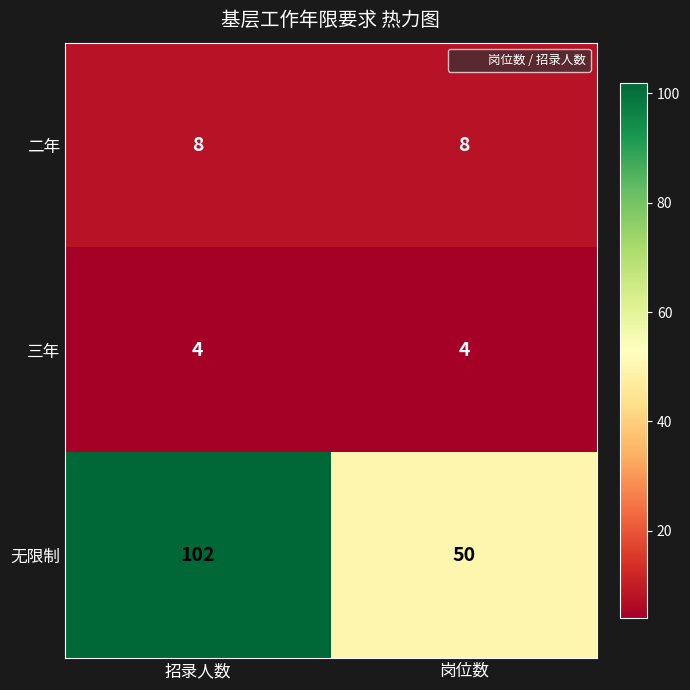

What is the total value across all series at 招录人数?

114